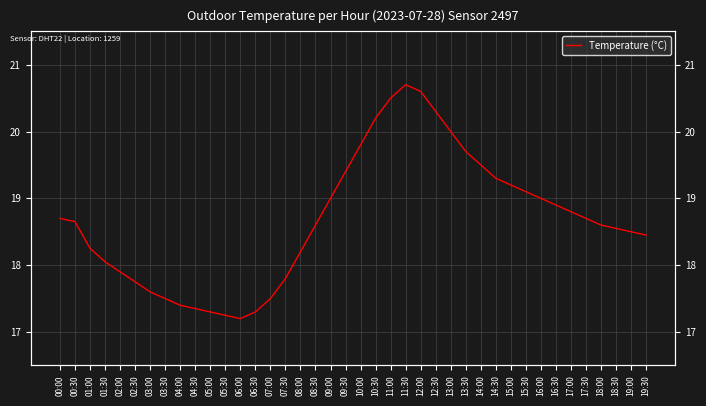

Rank the categories by value from lowest to highest.

06:00, 05:30, 05:00, 06:30, 04:30, 04:00, 03:30, 07:00, 03:00, 02:30, 07:30, 02:00, 01:30, 08:00, 01:00, 19:30, 19:00, 18:30, 08:30, 18:00, 00:30, 00:00, 17:30, 17:00, 16:30, 09:00, 16:00, 15:30, 15:00, 14:30, 09:30, 14:00, 13:30, 10:00, 13:00, 10:30, 12:30, 11:00, 12:00, 11:30